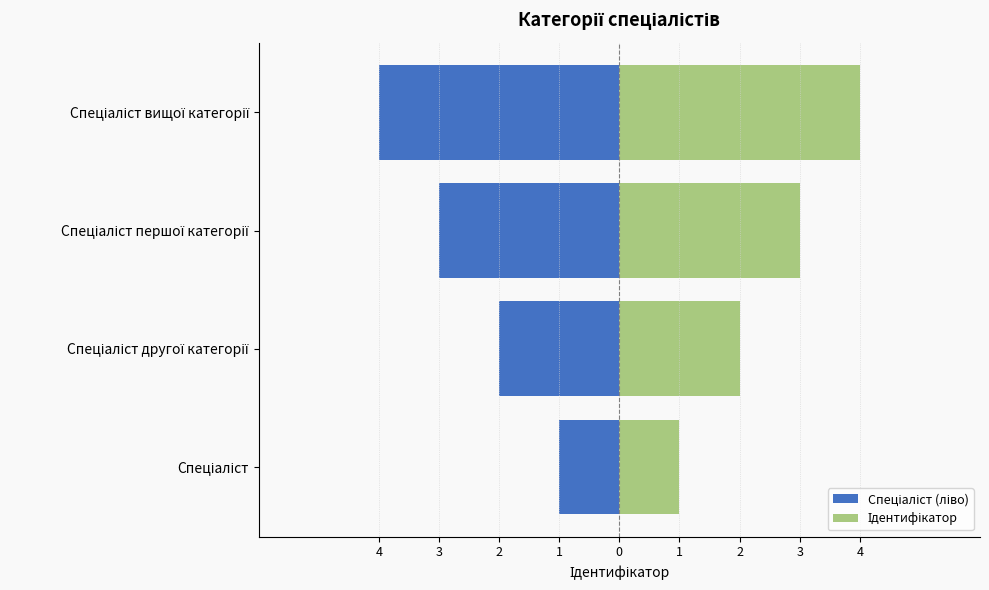

At how many categories does at least one series exceed 3?

1